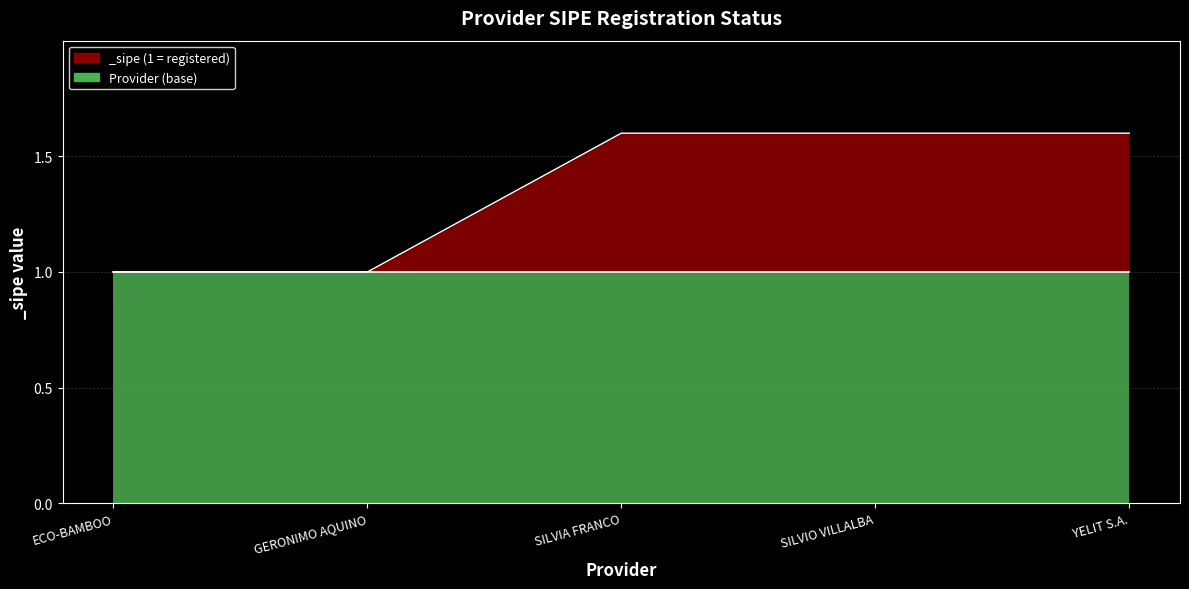

What is the greatest value displayed?

1.6